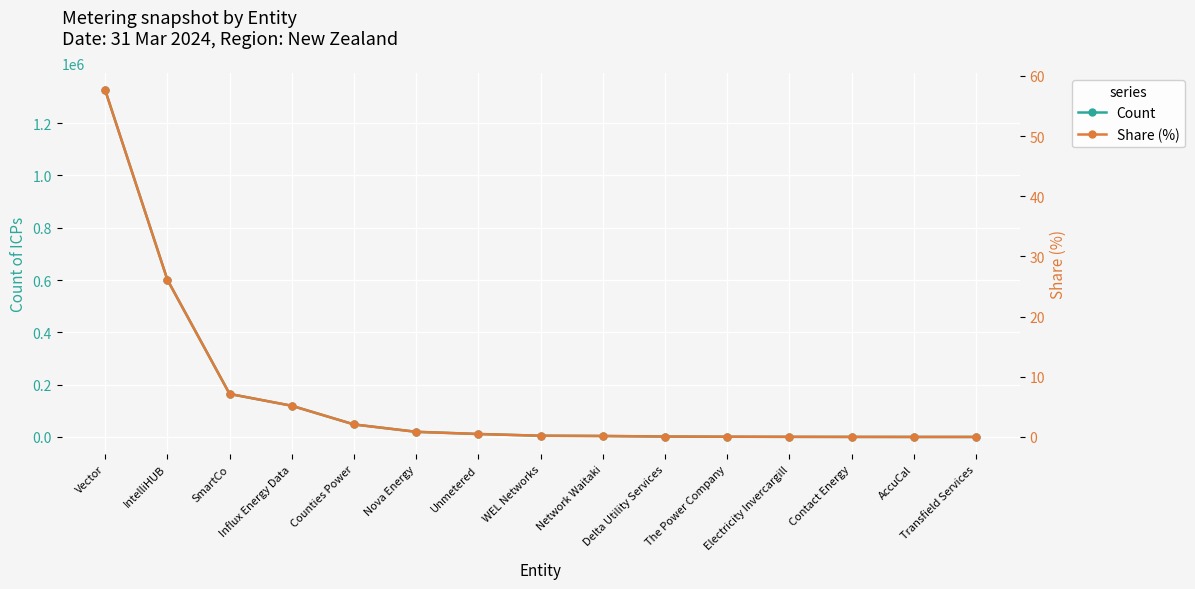

What is the average value of the Share (%) series?

6.7